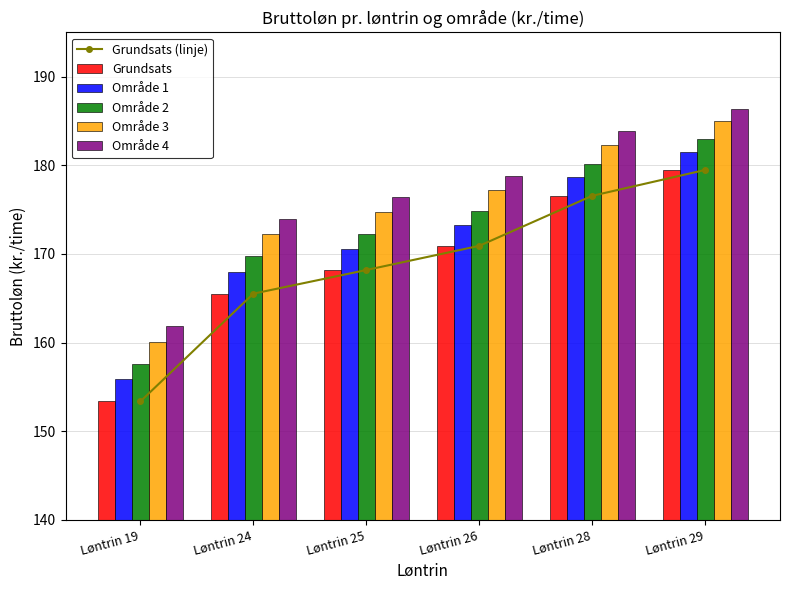

The value of Grundsats (linje) at Løntrin 24 is 286.5. True or false?

False